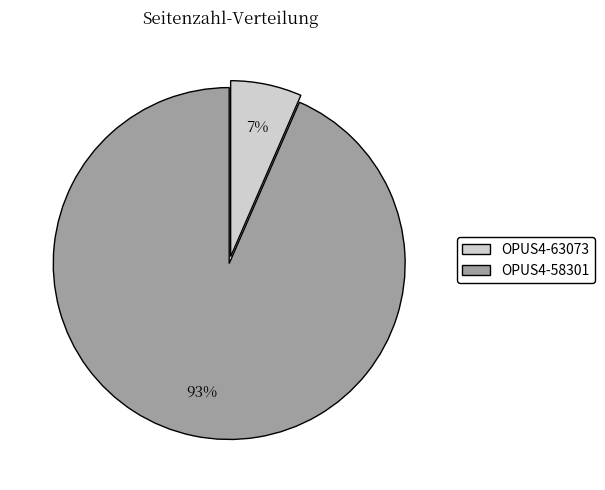

Does OPUS4-63073 represent more than half of the total?

No